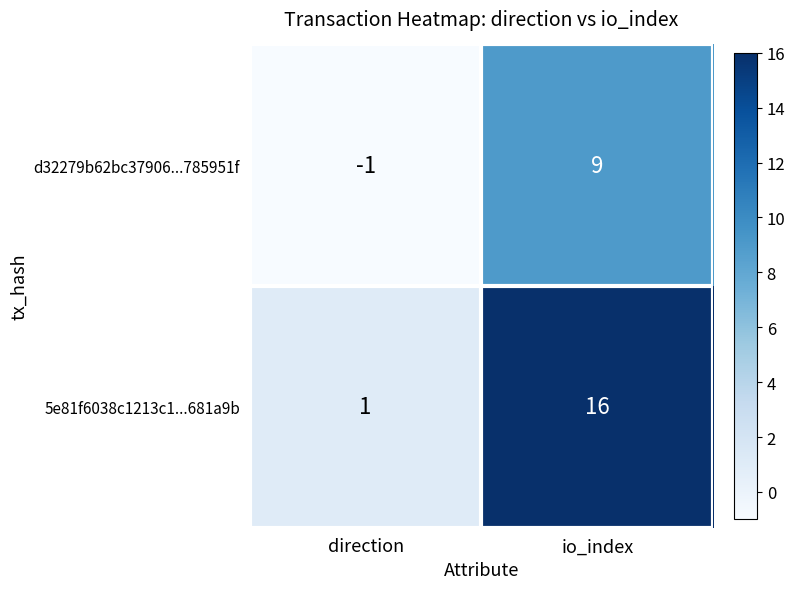

At which category does the chart reach its minimum across all series?

direction